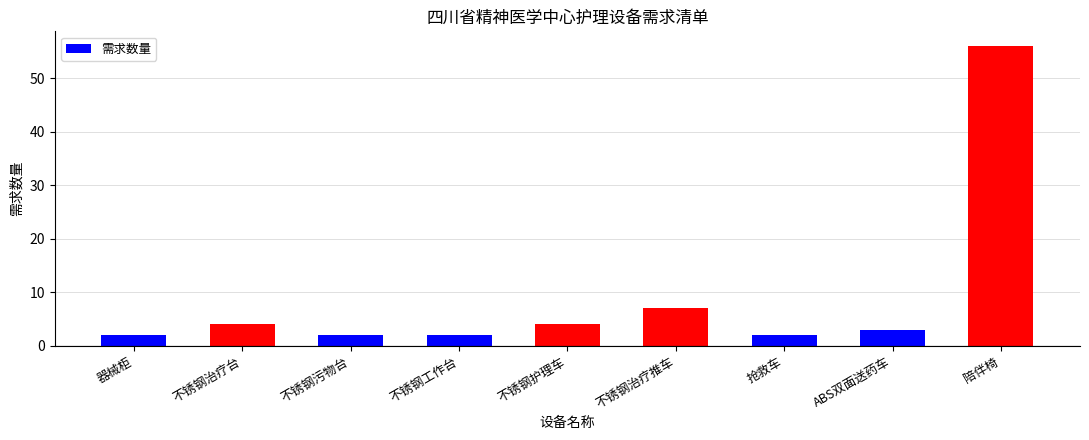

How many bars are there in total?

9